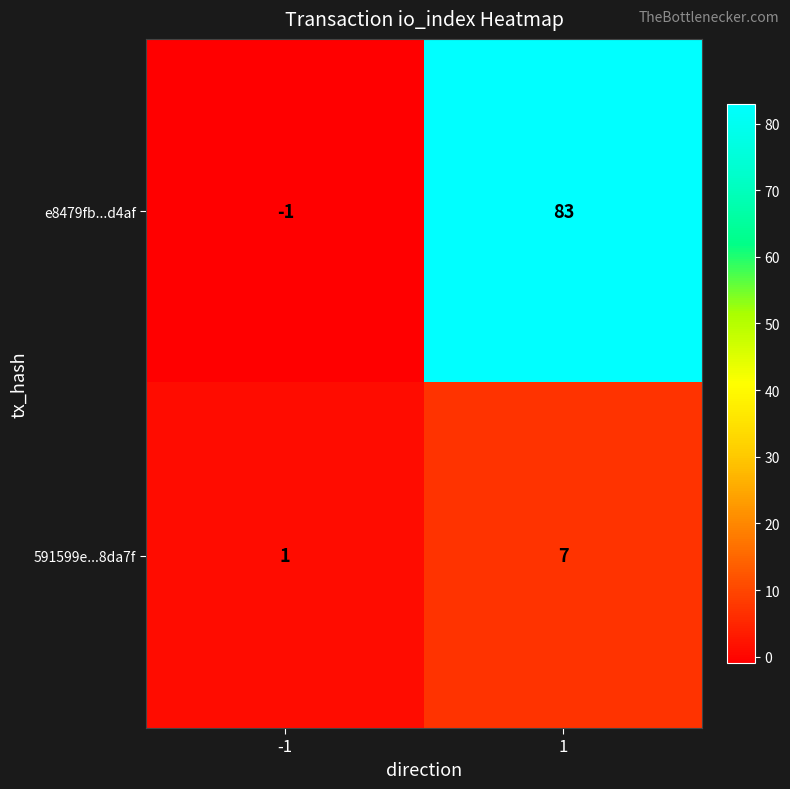

Reading right to left, transcribe all the data shown in this chart.

e8479fb...d4af: 1=83	-1=-1
591599e...8da7f: 1=7	-1=1